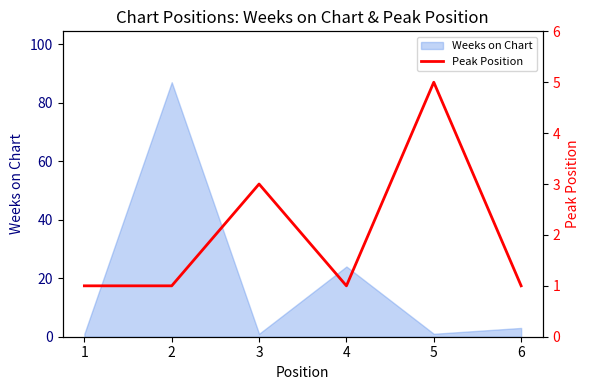

At which label is the value closest to 3?

3